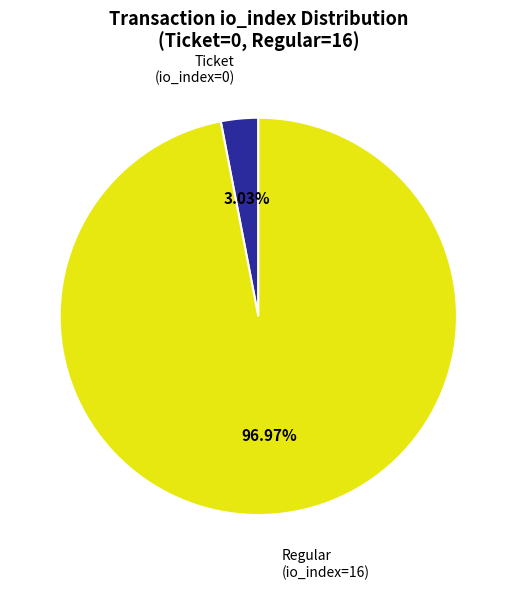

Combined, do Ticket (io_index=0) and Regular (io_index=16) account for over 50%?

Yes